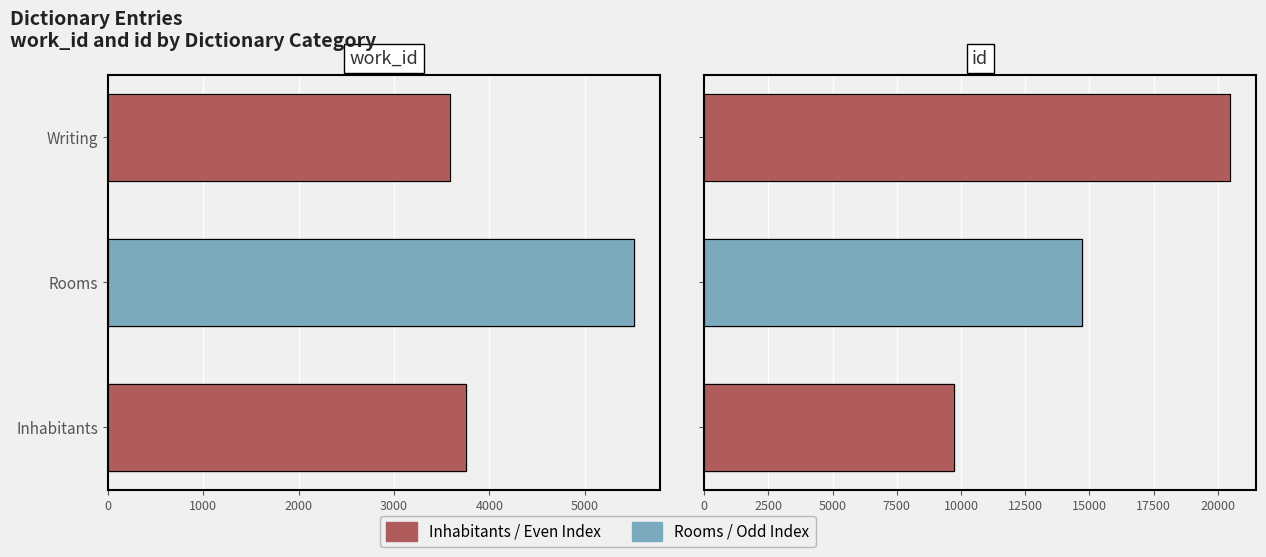

Where is id nearest to the value 14938?

Rooms